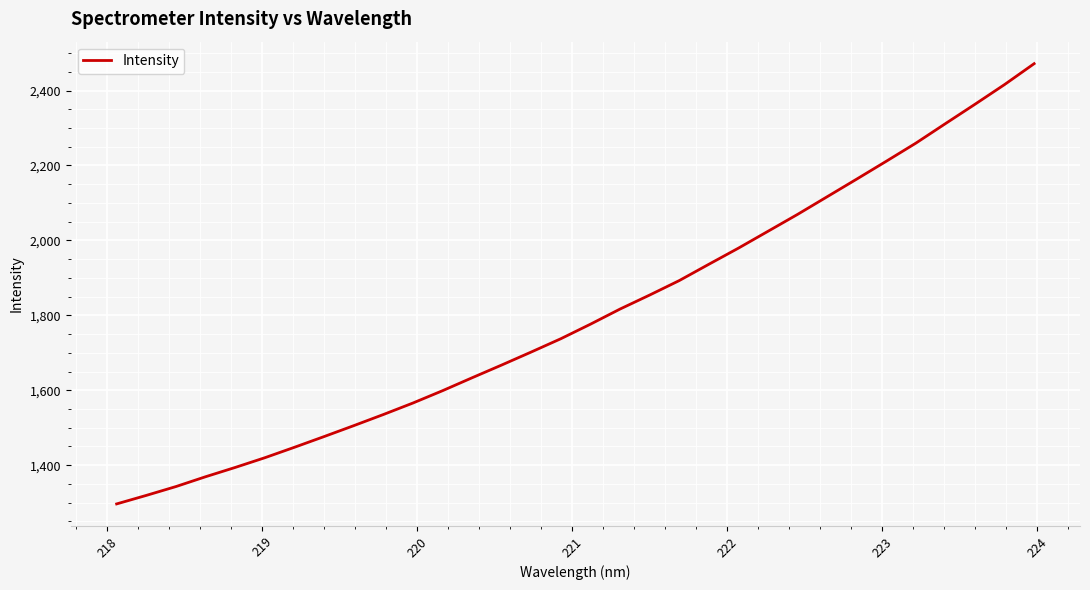

What is the greatest value displayed?

2471.6